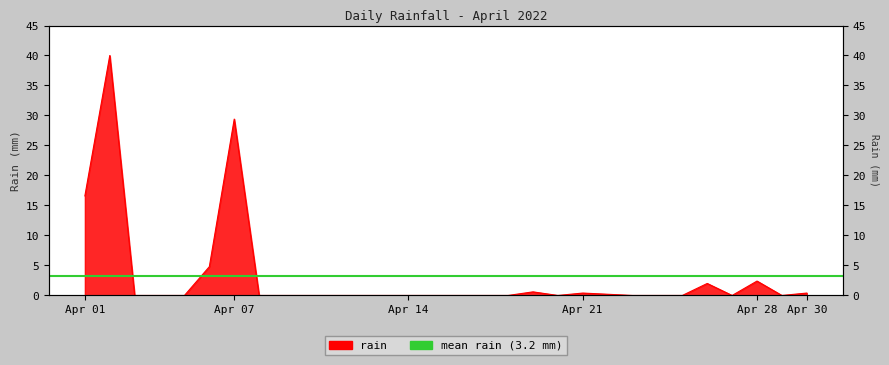

Reading left to right, what are all the values shown in this chart?

16.6	40.0	0.0	0.0	0.0	4.8	29.4	0.0	0.0	0.0	0.0	0.0	0.0	0.0	0.0	0.0	0.0	0.0	0.6	0.0	0.4	0.2	0.0	0.0	0.0	2.0	0.0	2.4	0.0	0.4